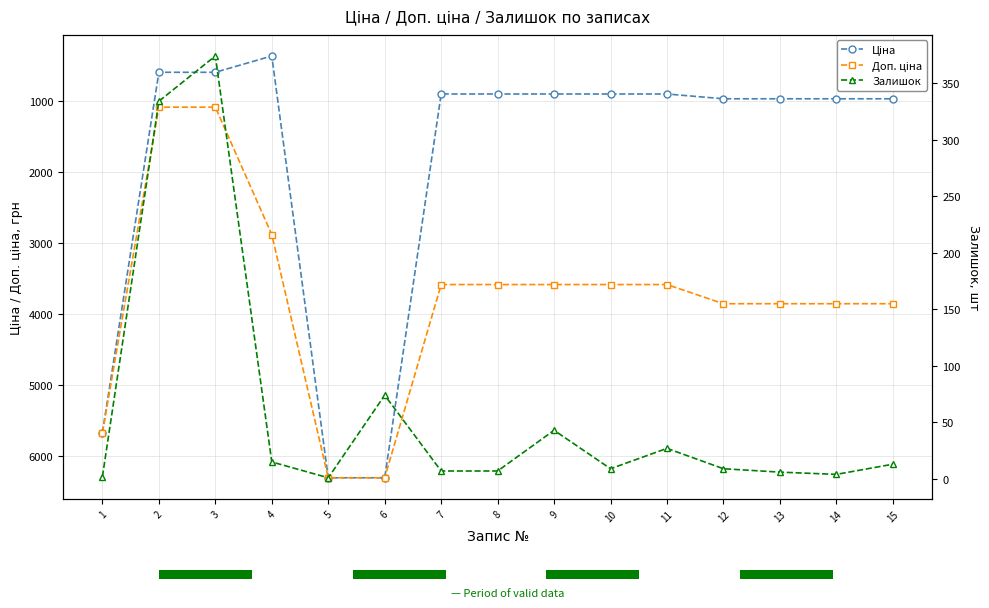

Is the value of Залишок at 5 greater than the value of Доп. ціна at 4?

No